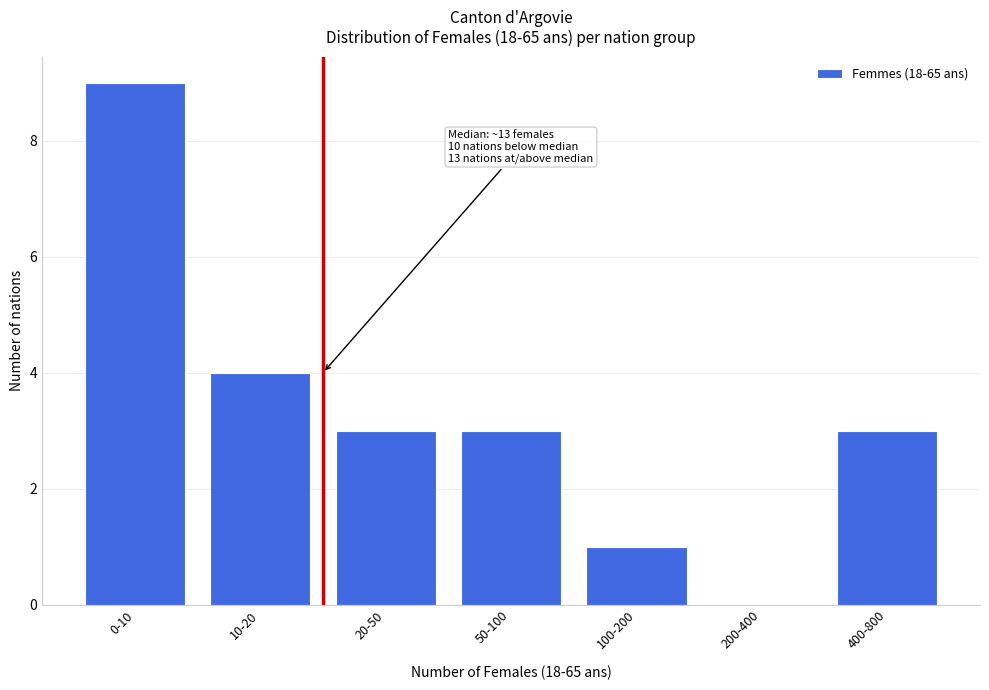

Reading left to right, what are all the values shown in this chart?

0-10=9	10-20=4	20-50=3	50-100=3	100-200=1	200-400=0	400-800=3